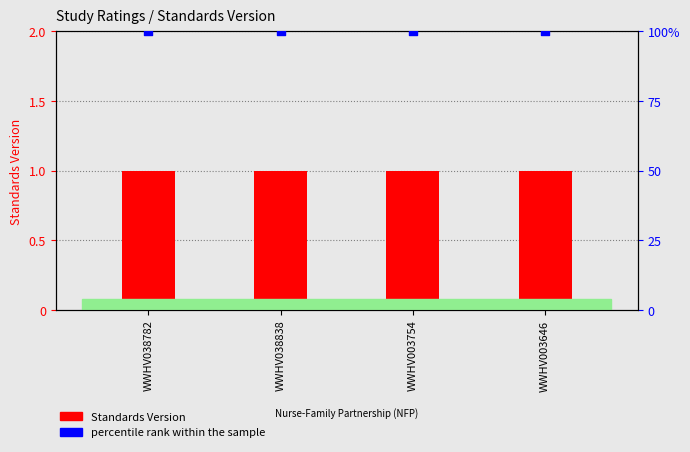

Which series reaches the maximum Y coordinate?

percentile rank within the sample